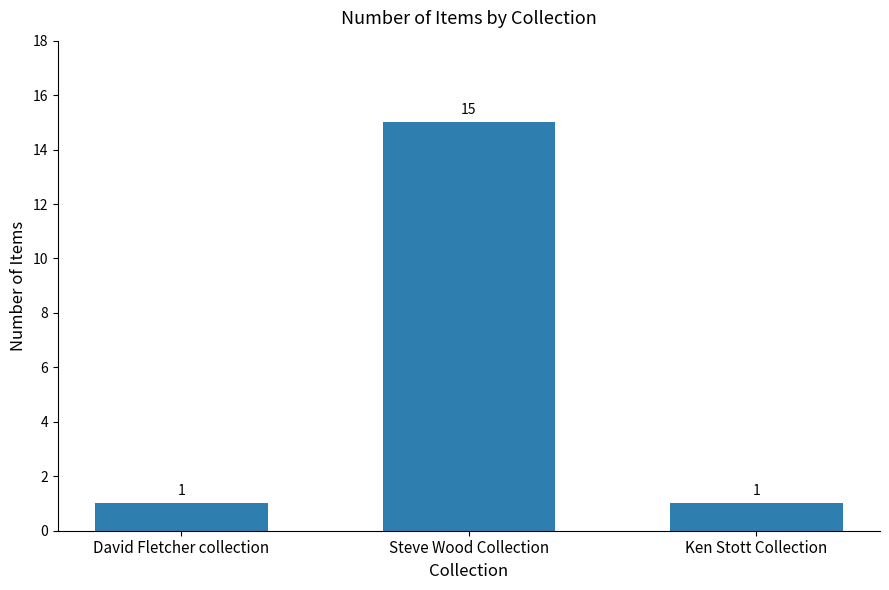

Is it true that the value at Steve Wood Collection is 26?

False